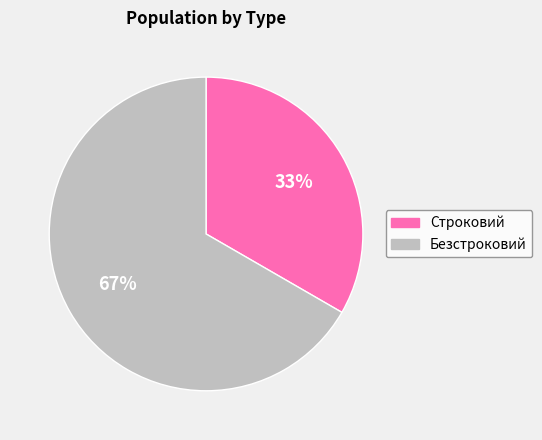

Combined, do Безстроковий and Строковий account for over 50%?

Yes